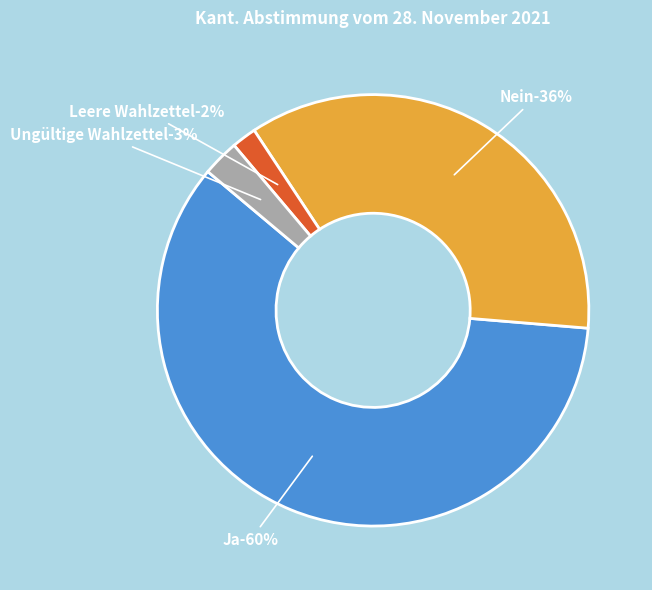

Is it true that Ungültige Wahlzettel is 1% of the pie?

False